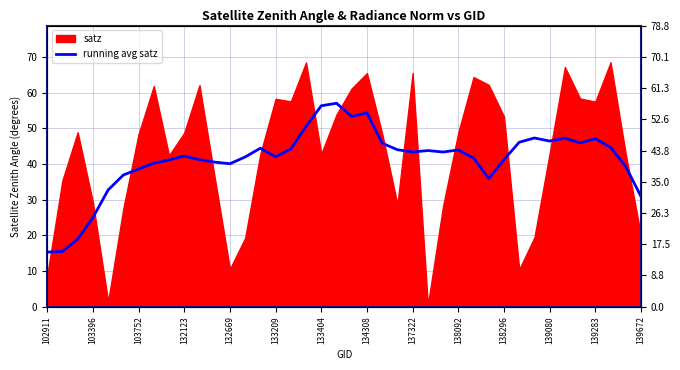

What is the approximate value at 139080?

46.5